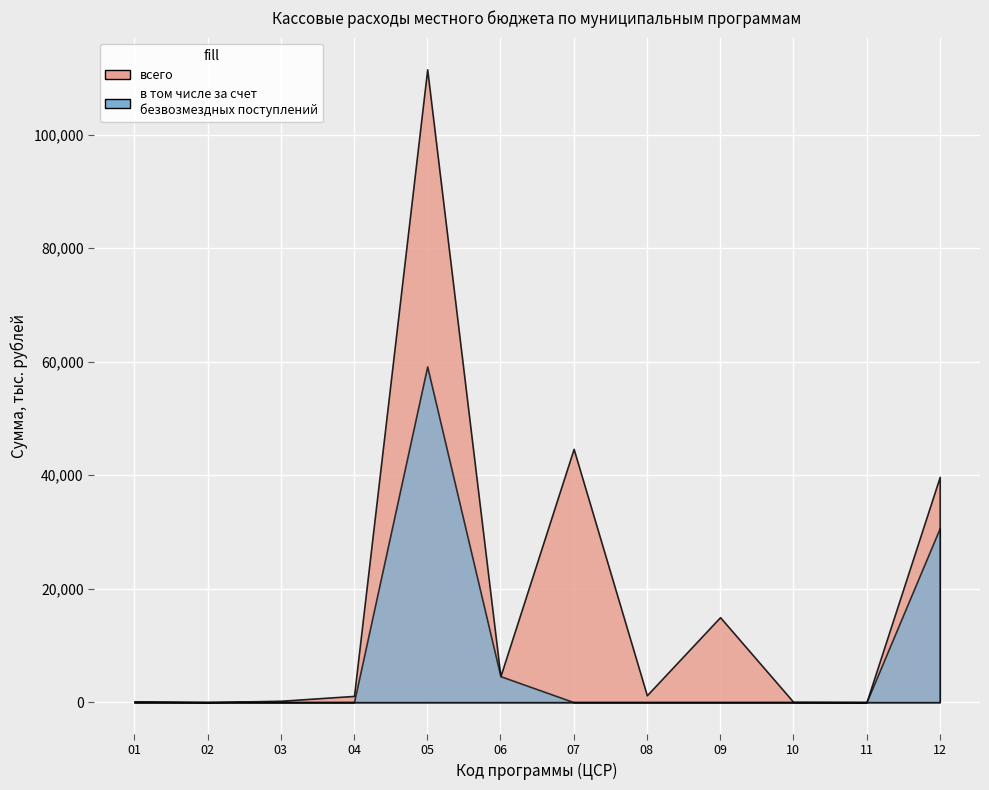

At which label is всего closest to 55755?

07